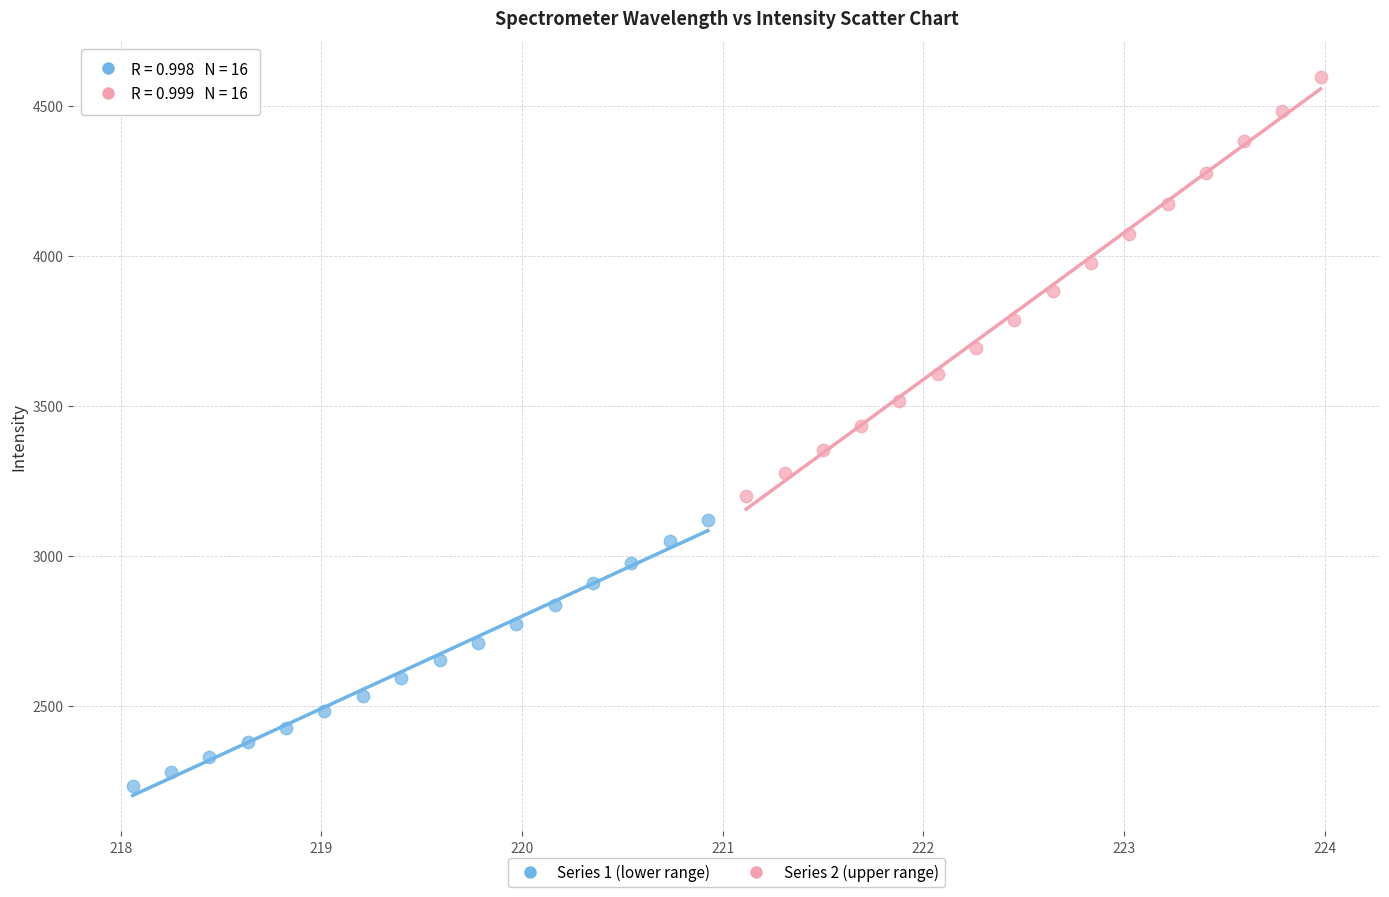

Which series reaches the maximum Y coordinate?

Series 2 (upper range)